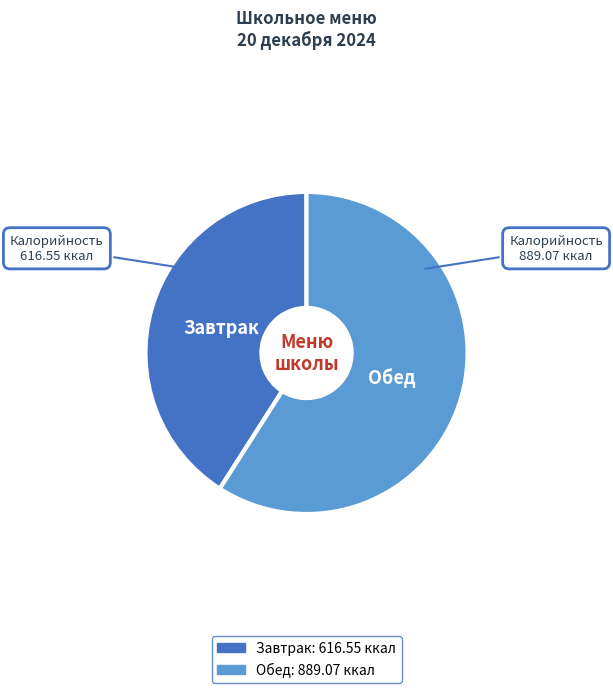

Approximately how many times larger is the value at Обед compared to Завтрак?

1.4